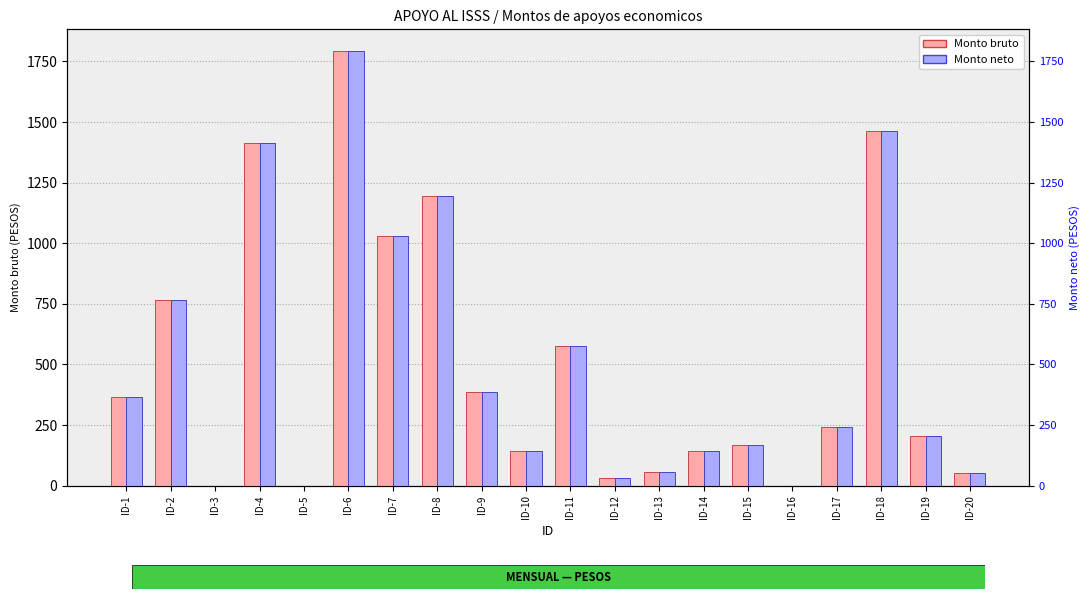

At which label does Monto neto reach its minimum?

ID-3